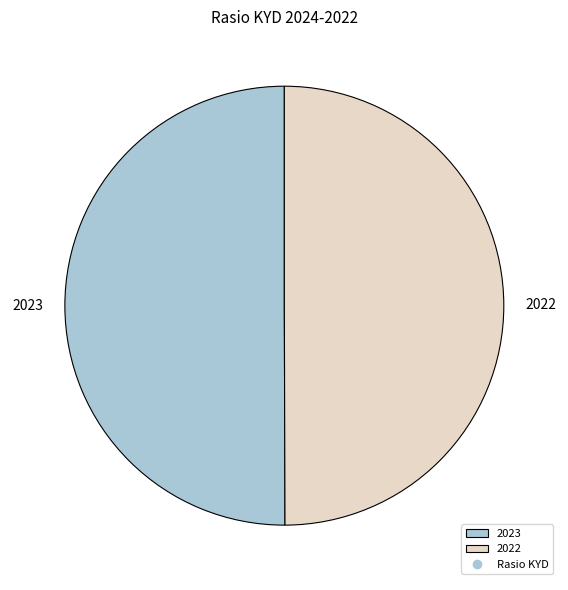

Do 2022 and 2023 together represent more than half of the pie?

Yes